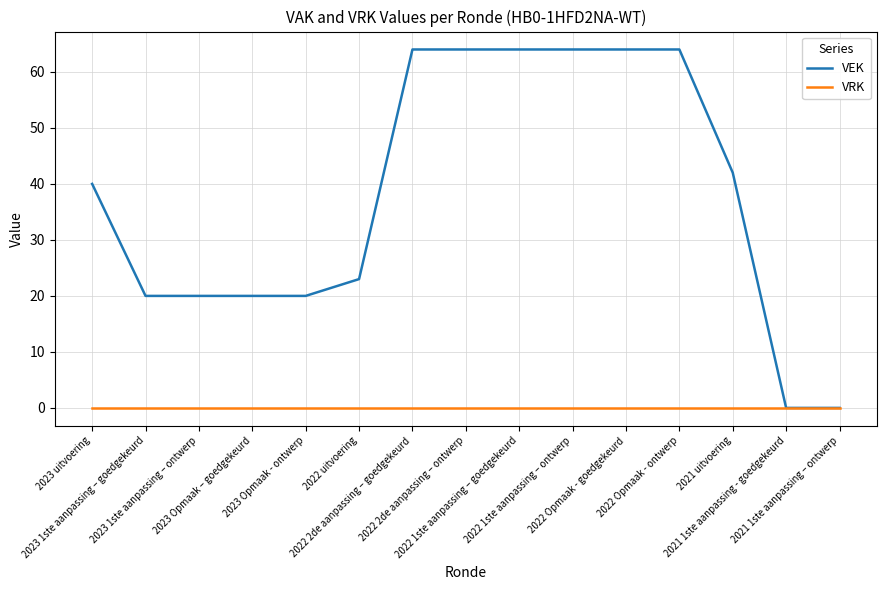

List the series in order of their peak value, highest first.

VEK, VRK